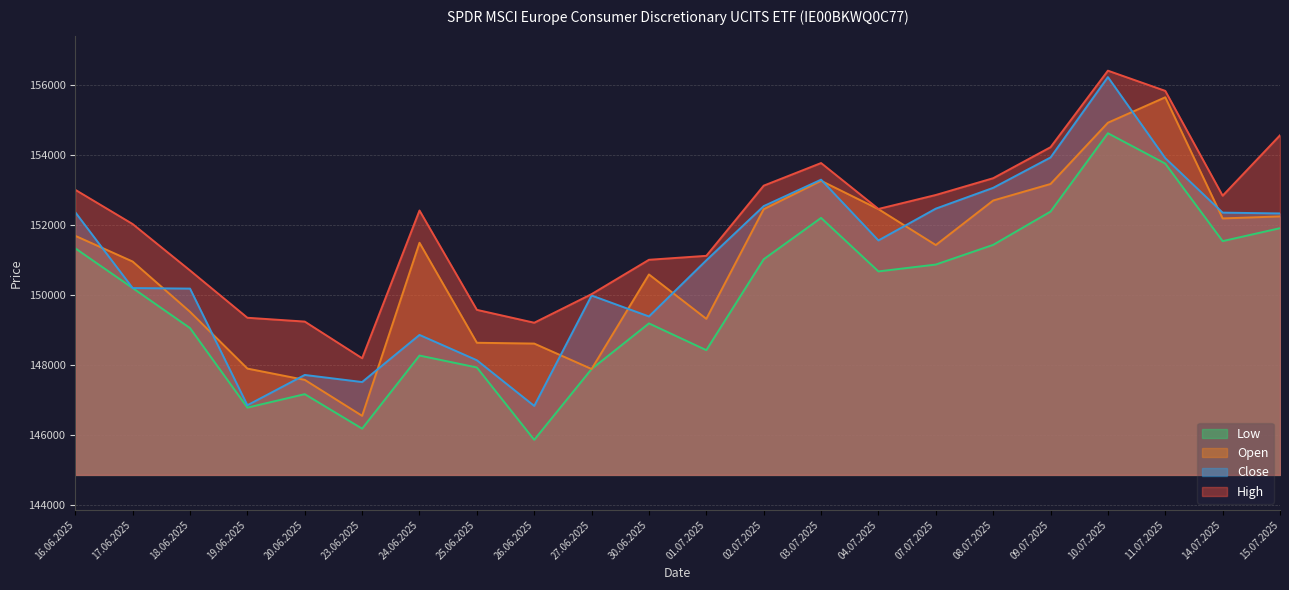

What is the difference between the maximum and second lowest values in the High series?

7196